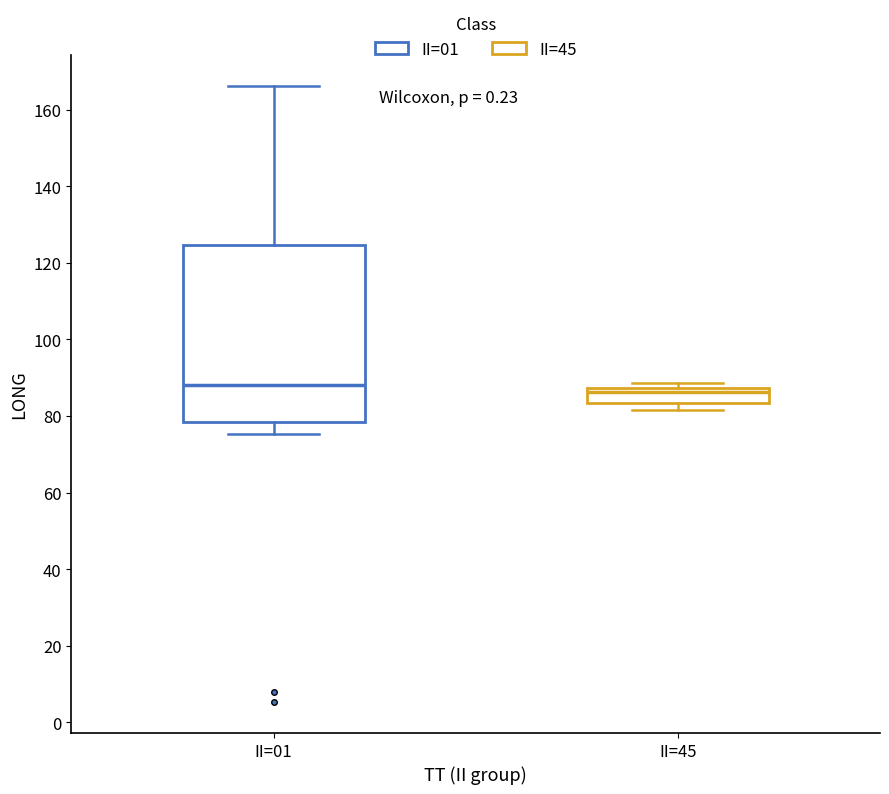

Reading left to right, transcribe this box plot: for each box, give where its median line is, the range the box spans, and where its two whiskers end, as read against the y-axis. The values are not printed on the chart, so give them approximately, as read against the axis.

II=01: median 88, box 78 to 124, whiskers 76 to 166
II=45: median 86, box 84 to 88, whiskers 82 to 88 (just above the box's upper edge)